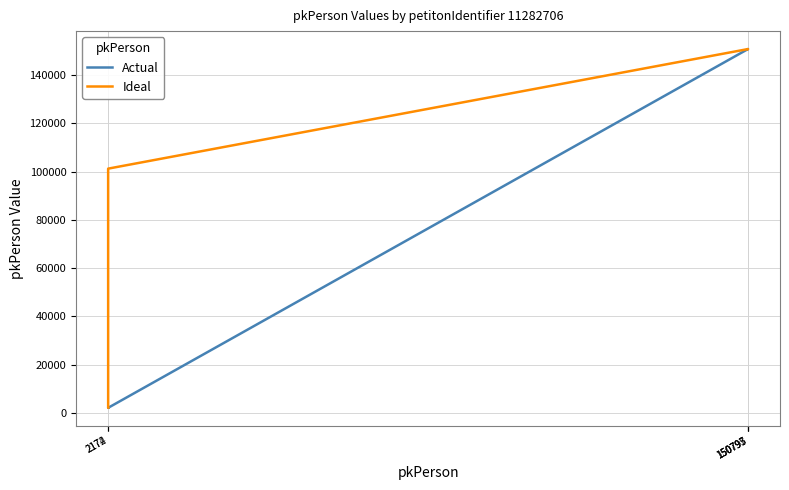

Count the number of categories in the chart.

10